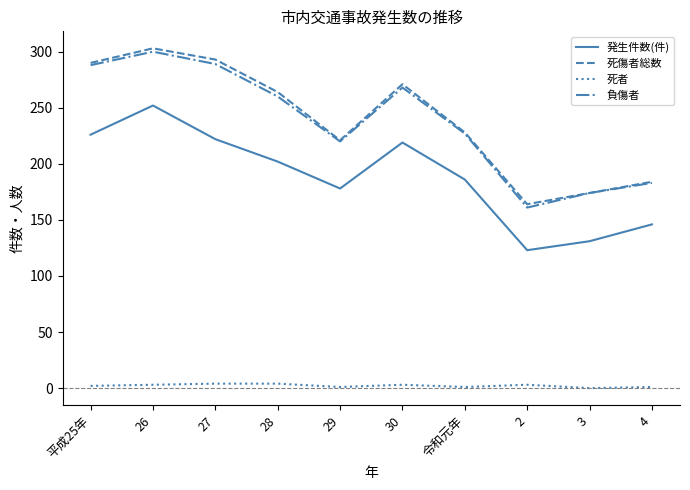

True or false: 負傷者 and 死者 intersect in this chart.

False